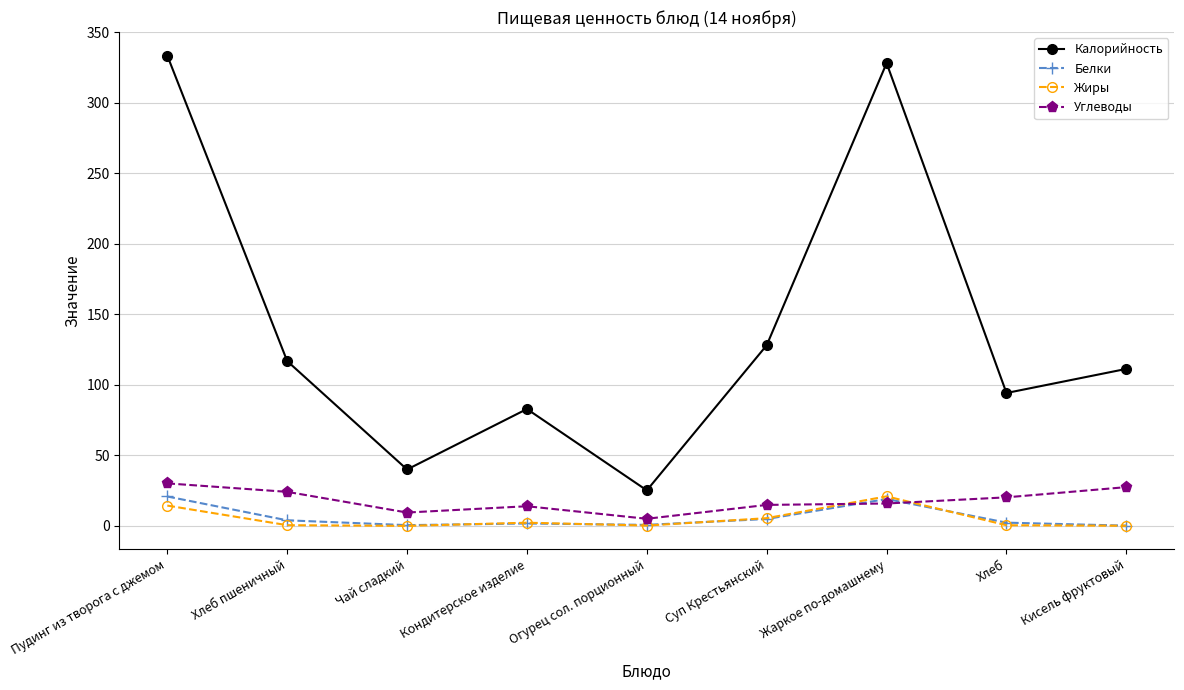

The Жиры series shows 0.5 at Хлеб. True or false?

True